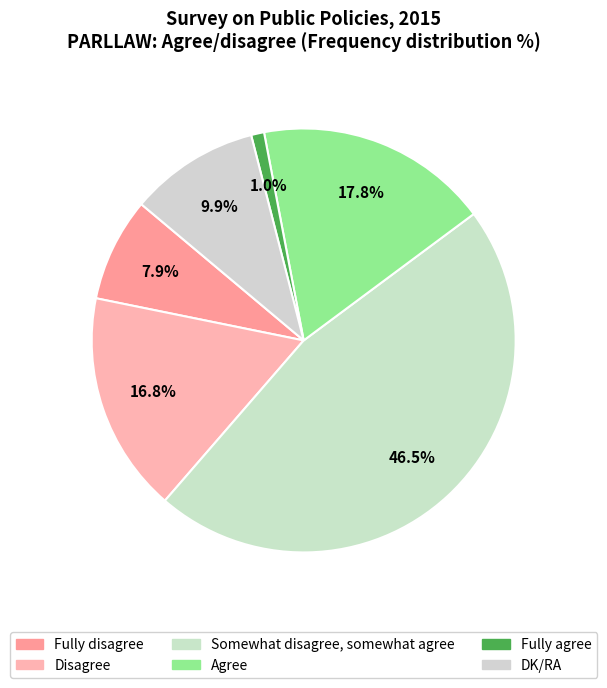

How many slices are in this pie chart?

6